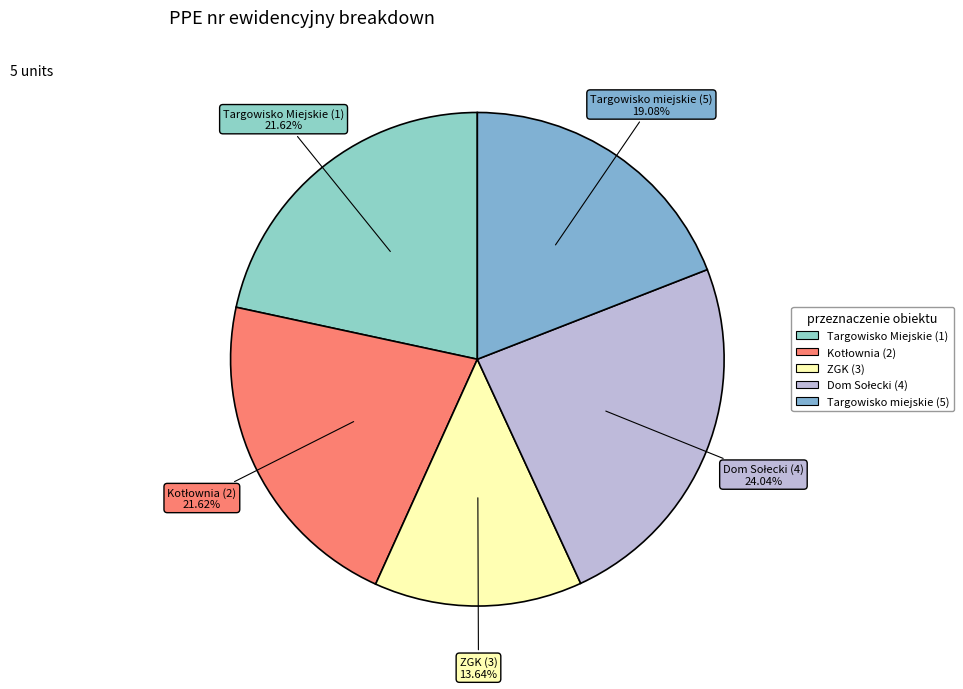

Count the number of slices in the pie.

5